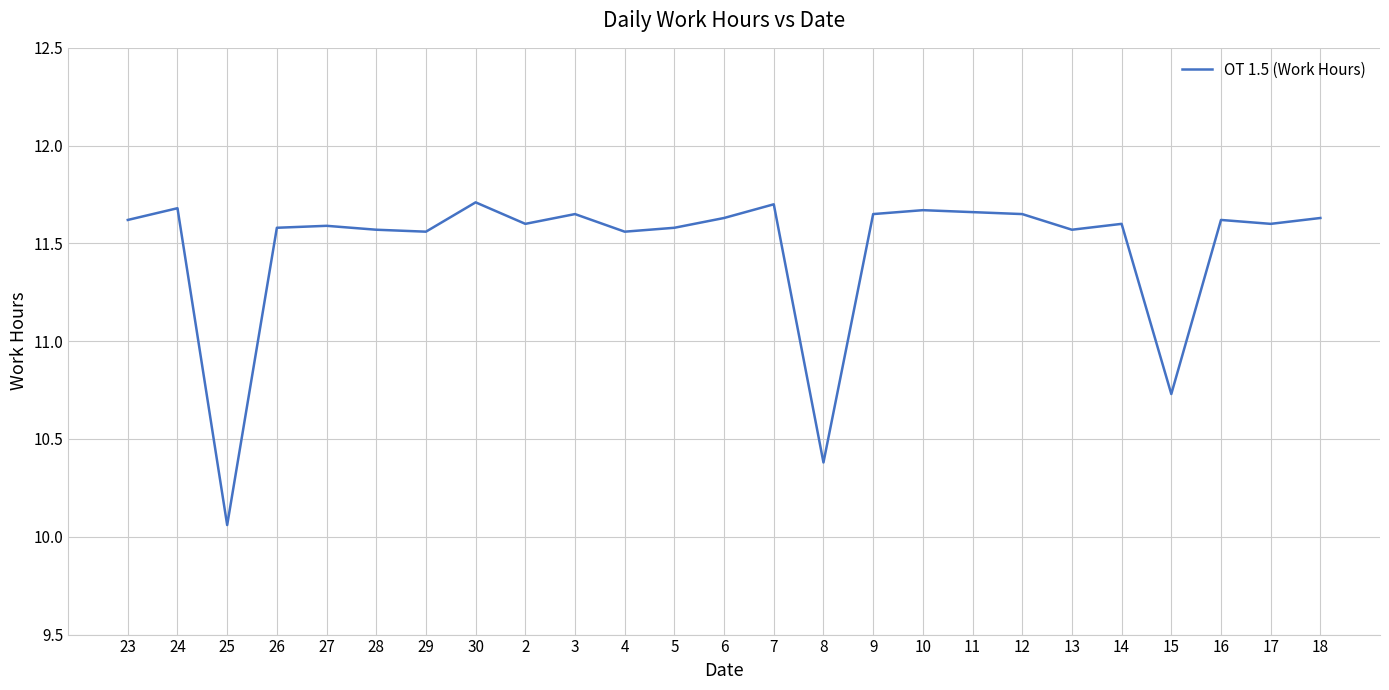

Approximately how many times larger is the value at 14 compared to 26?

1.0